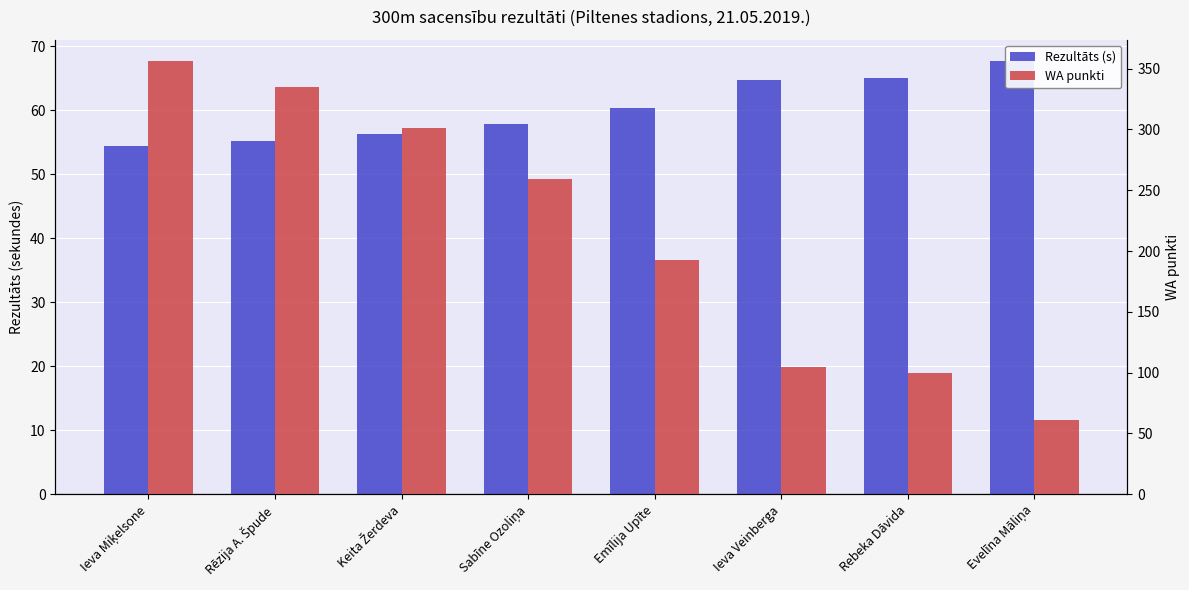

What is the value of the WA punkti bar at the 6th from the left?

105.0